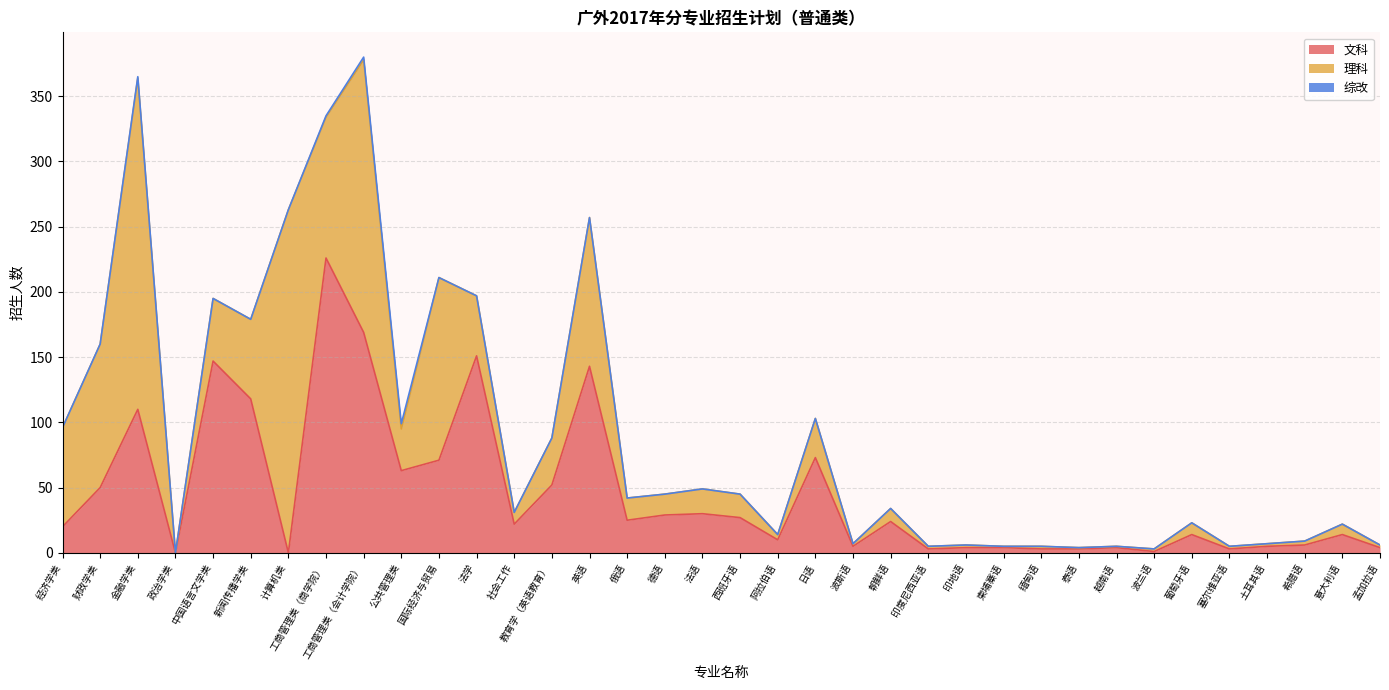

What are all the series names shown in the legend?

文科, 理科, 综改